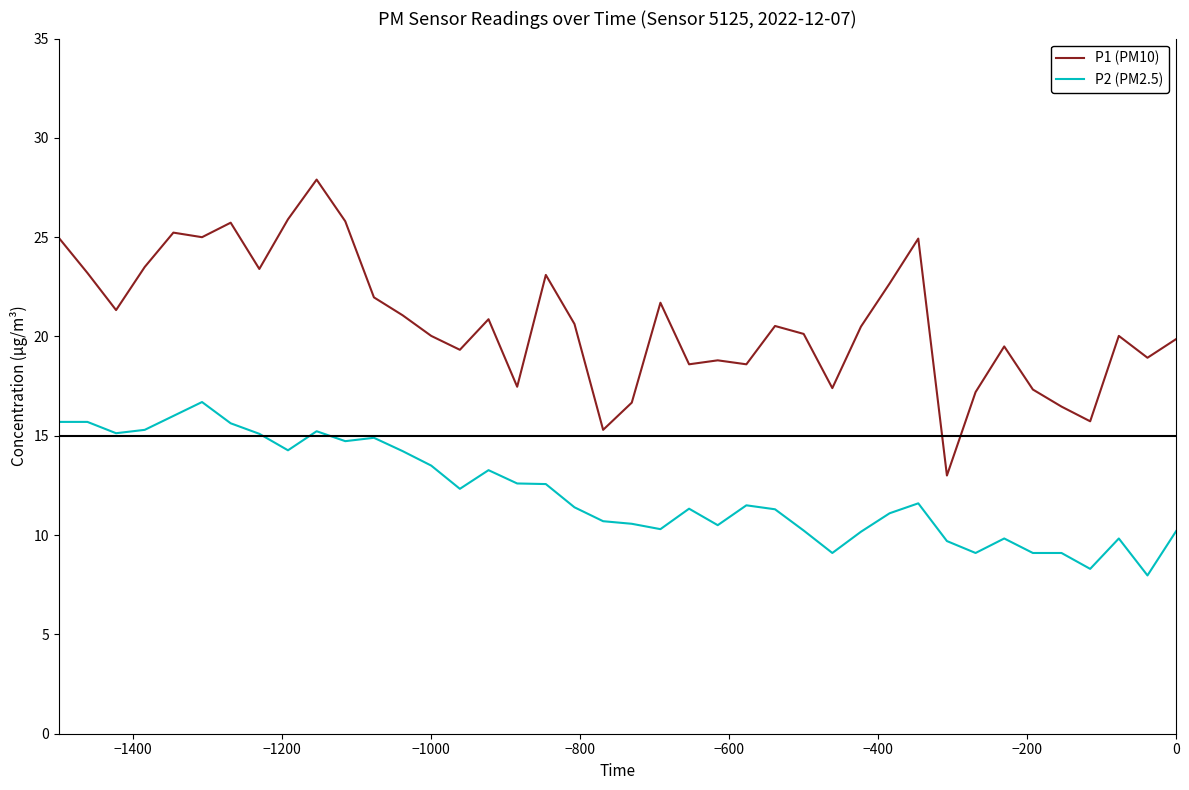

Count the number of data series in this chart.

2